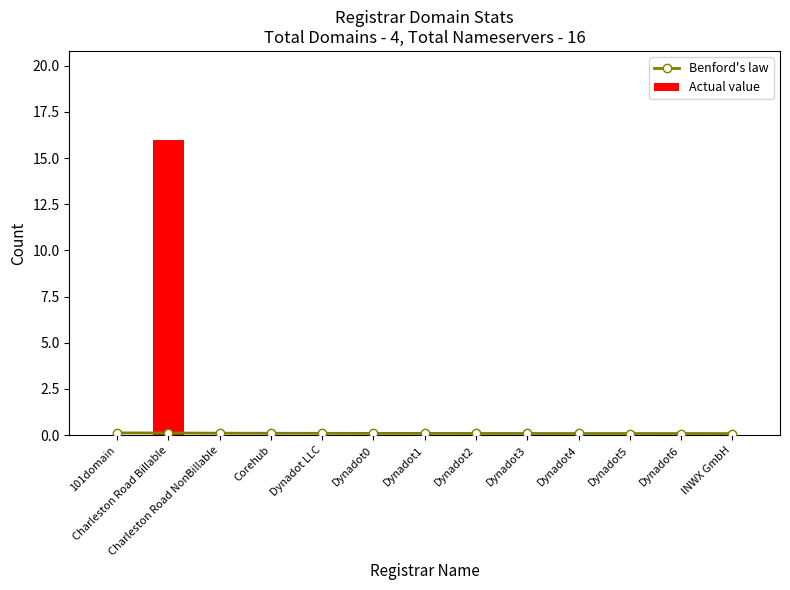

Which series has the largest total across all categories?

Actual value